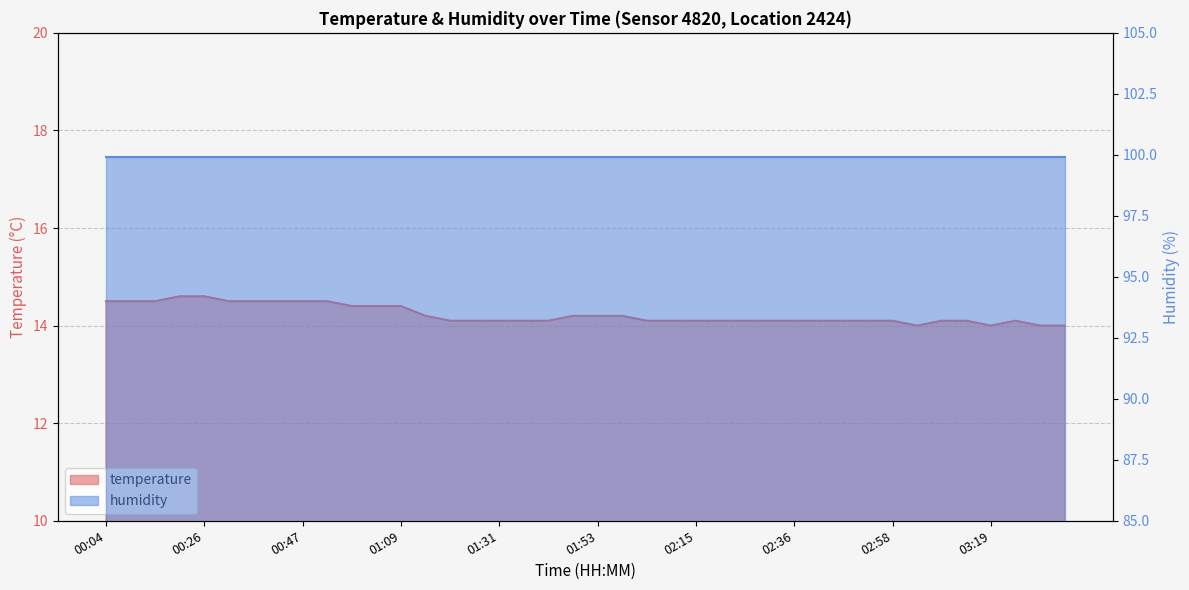

List the labels in order of value, smallest first.

03:03, 03:19, 03:30, 03:36, 01:20, 01:26, 01:31, 01:37, 01:42, 02:04, 02:09, 02:15, 02:20, 02:25, 02:31, 02:36, 02:42, 02:47, 02:53, 02:58, 03:09, 03:14, 03:25, 01:14, 01:48, 01:53, 01:58, 00:58, 01:04, 01:09, 00:04, 00:10, 00:15, 00:31, 00:37, 00:42, 00:47, 00:53, 00:20, 00:26